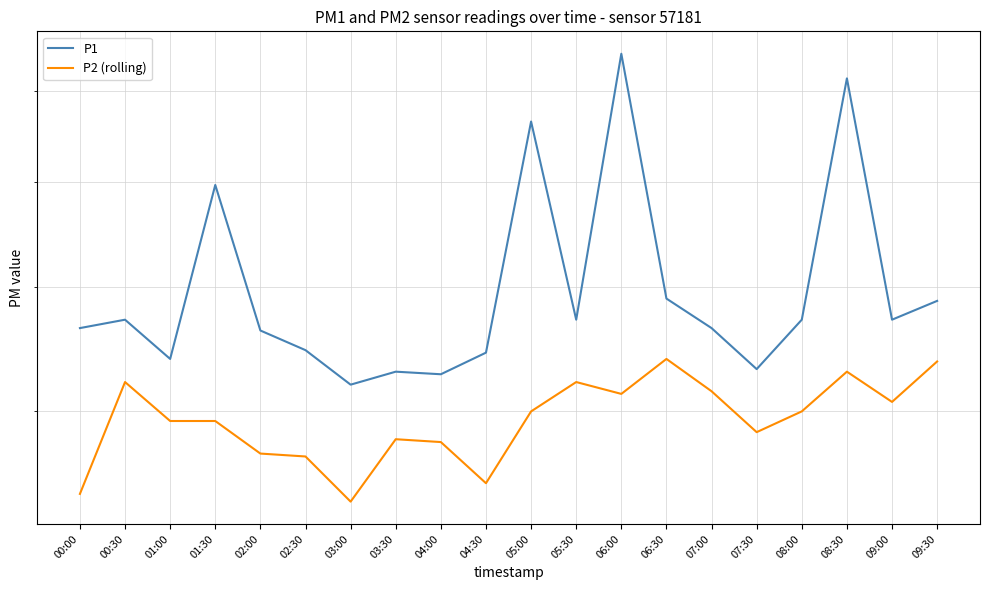

What is the average value of the P1 series?

6.0